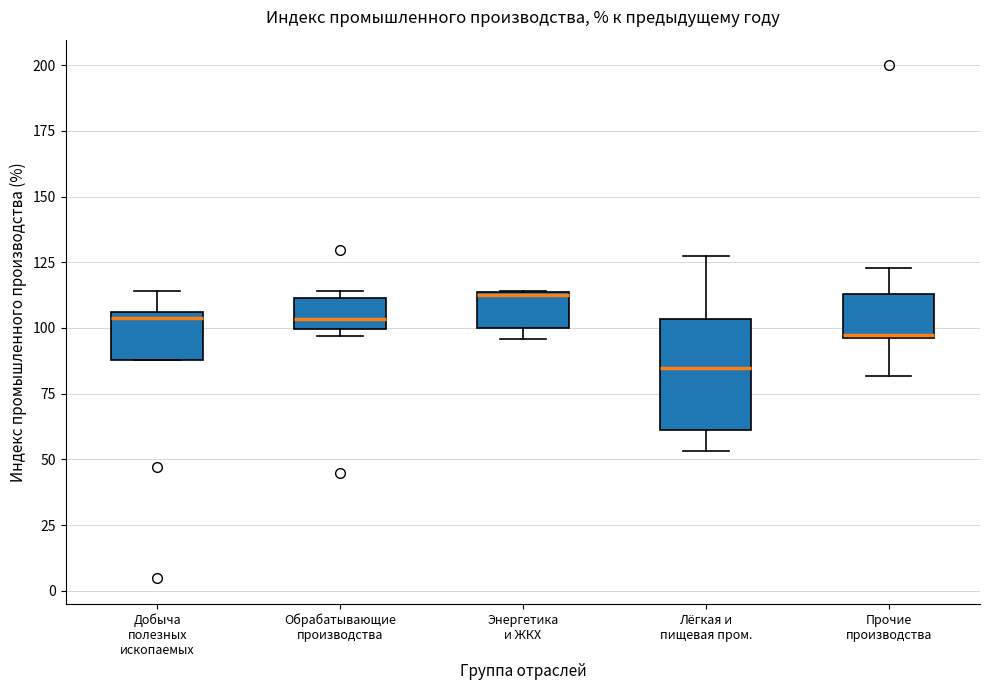

Reading left to right, transcribe this box plot: for each box, give where its median line is, the range the box spans, and where its two whiskers end, as read against the y-axis. The values are not printed on the chart, so give them approximately, as read against the axis.

Добыча полезных ископаемых: median 105 (just below the box's upper edge), box 90 to 105, whiskers 90 to 115
Обрабатывающие производства: median 105, box 100 to 110, whiskers 95 to 115
Энергетика и ЖКХ: median 115, box 100 to 115, whiskers 95 to 115
Лёгкая и пищевая пром.: median 85, box 60 to 105, whiskers 55 to 125
Прочие производства: median 95, box 95 to 115, whiskers 80 to 125